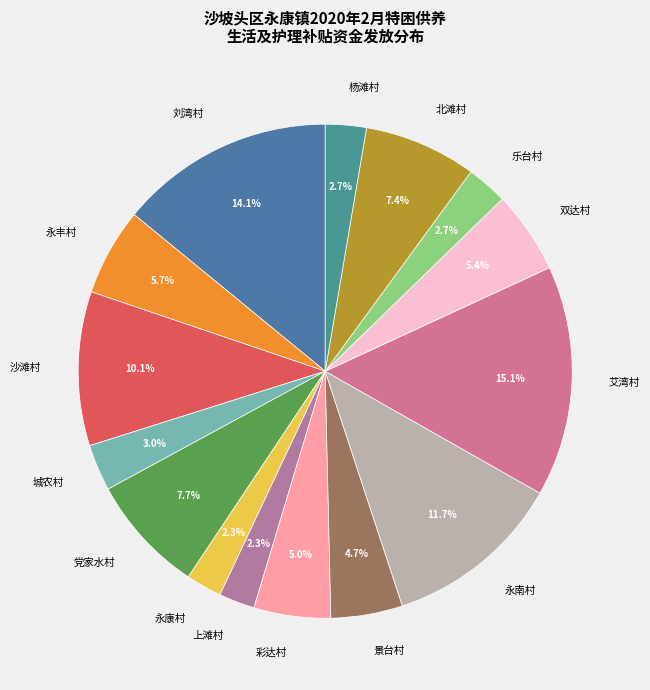

Is 永丰村 the majority of the pie?

No